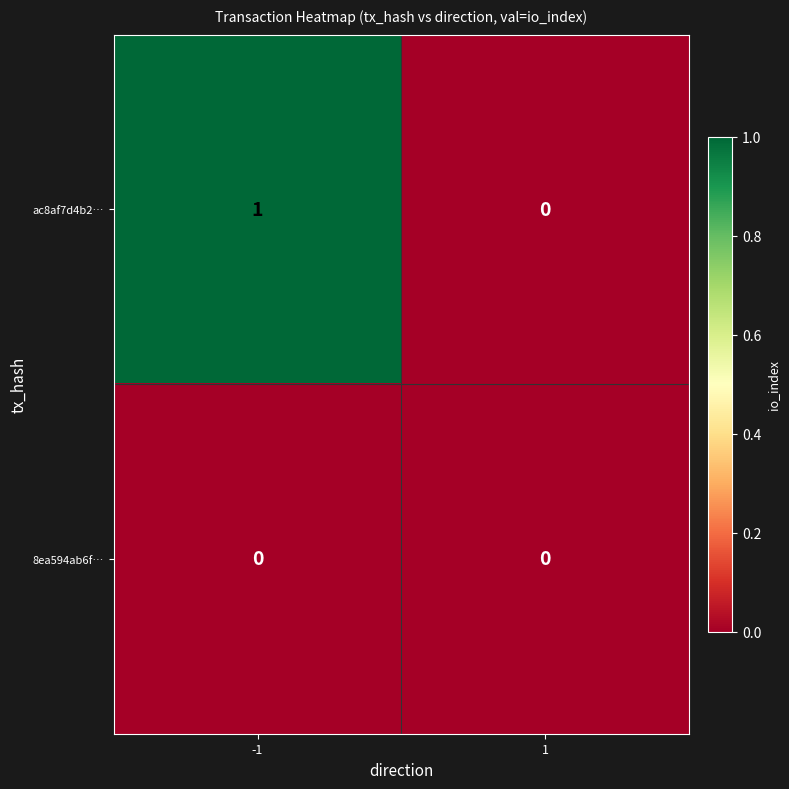

Is the value of ac8af7d4b2… at -1 greater than the value of 8ea594ab6f… at 1?

Yes